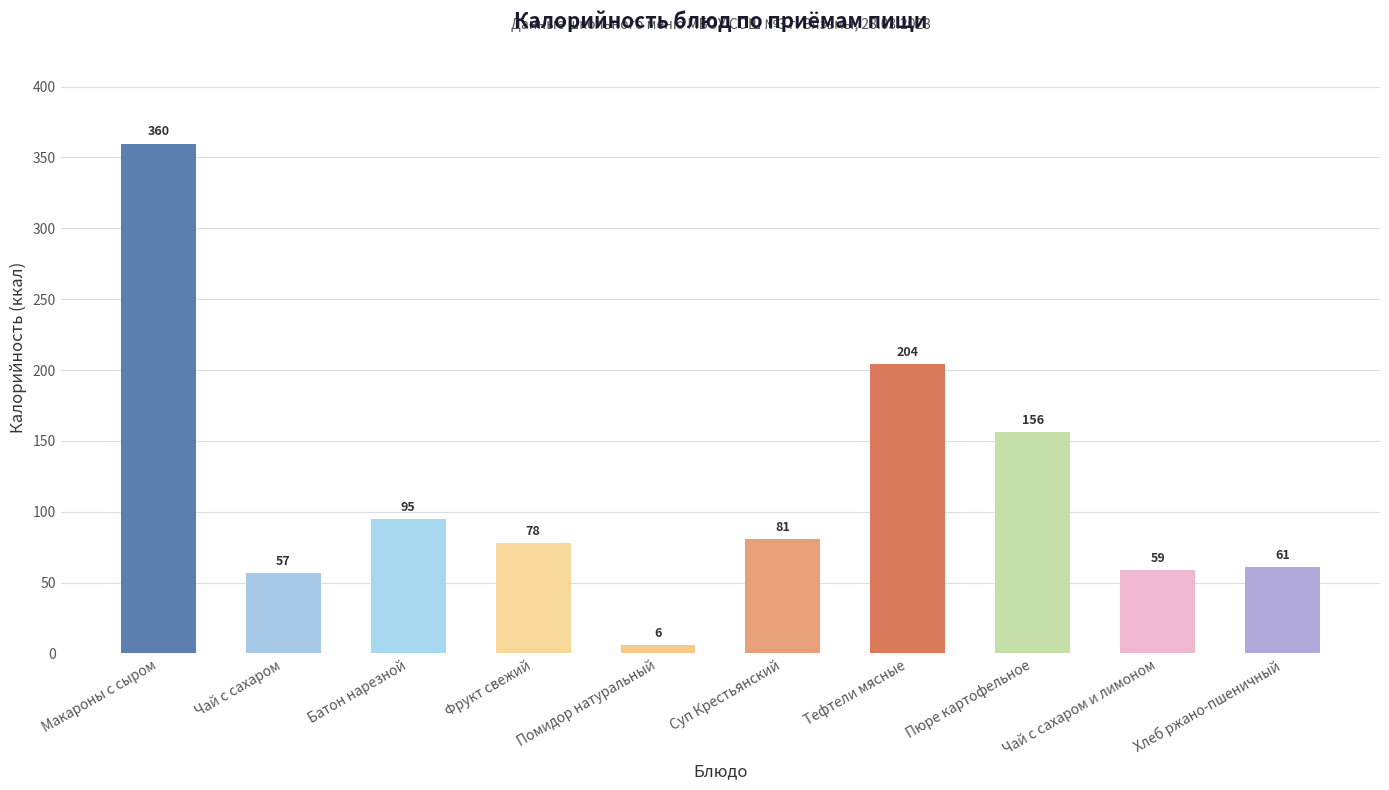

What is the label of the 10th bar from the left?

Хлеб ржано-пшеничный